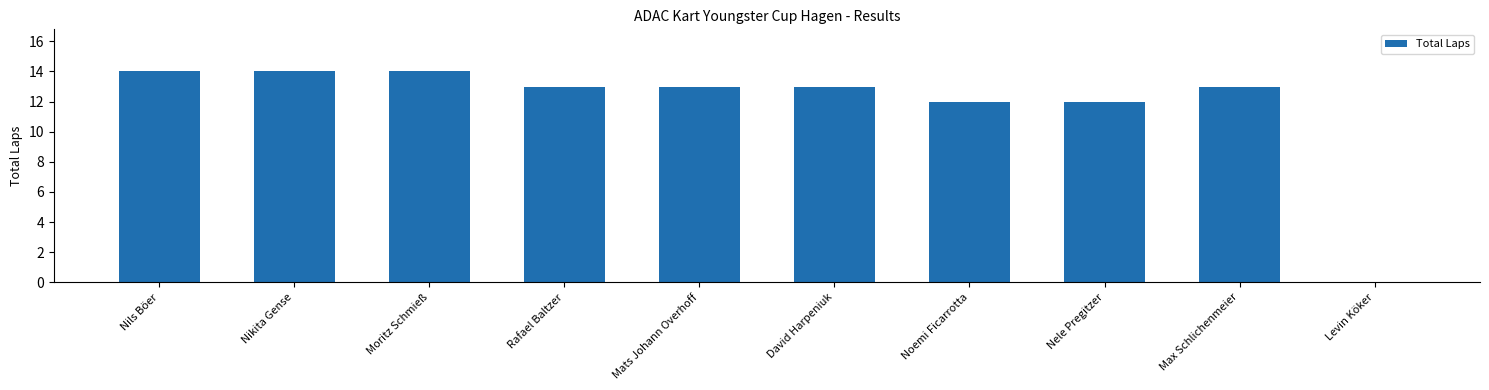

What is the sum of all values?

118